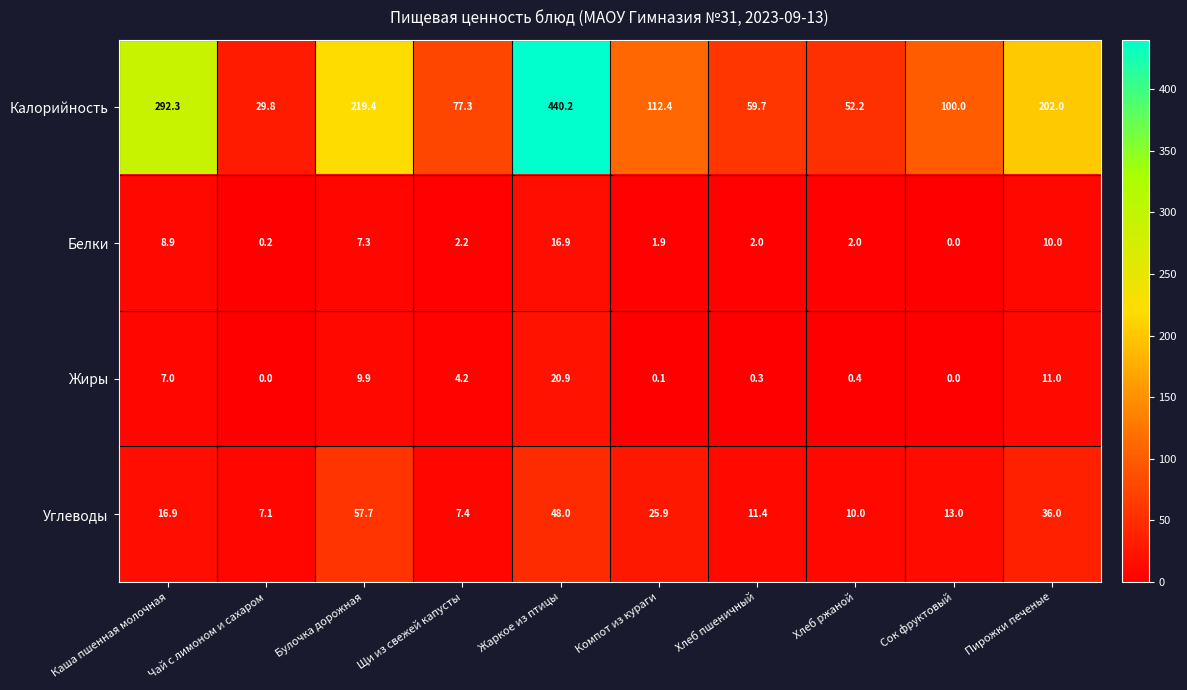

What is the difference between the highest and lowest values at Чай с лимоном и сахаром?

29.8